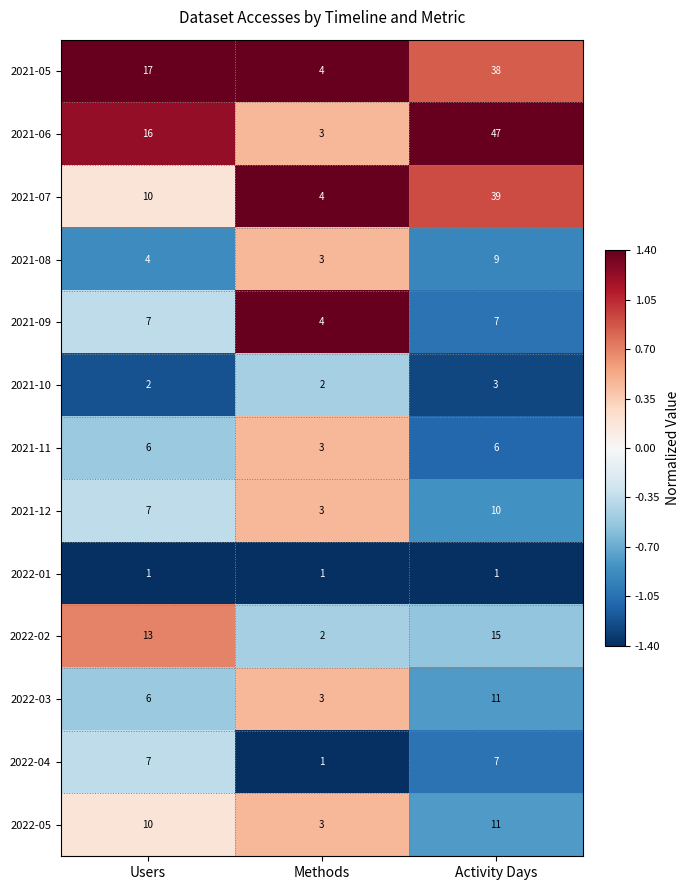

Which series changed the most between Users and Activity Days?

2021-06